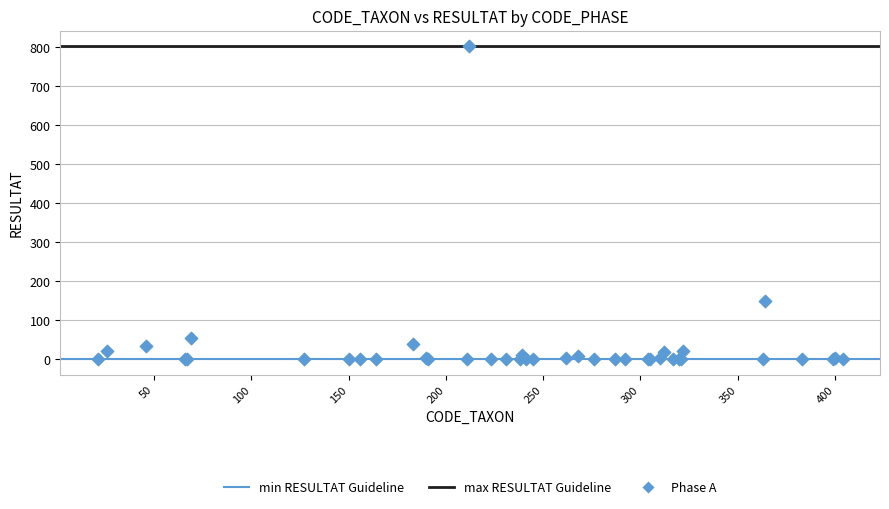

What Y value in the scatter plot is closest to 401?

148